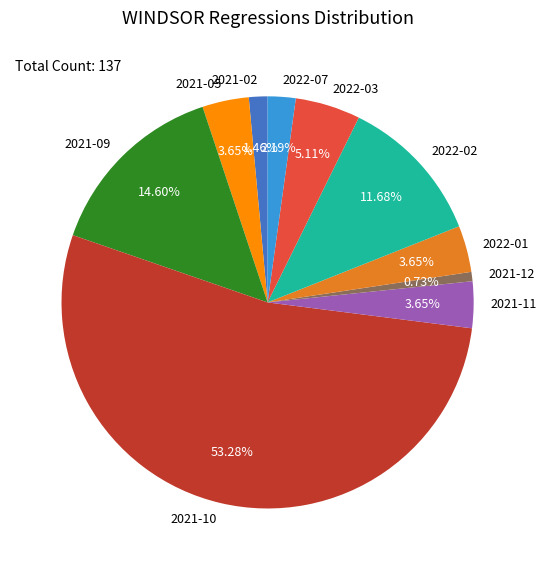

Which slice represents more than half of the pie?

2021-10